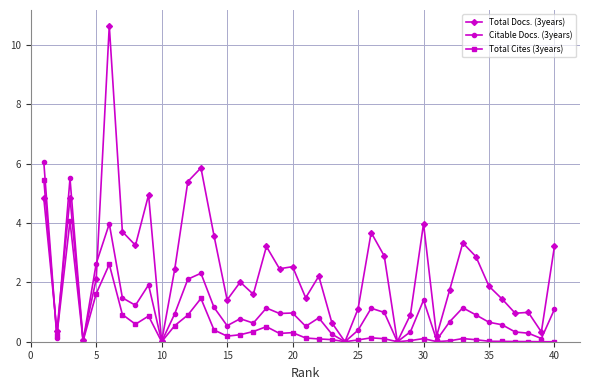

Which series has the largest total across all categories?

Total Docs. (3years)